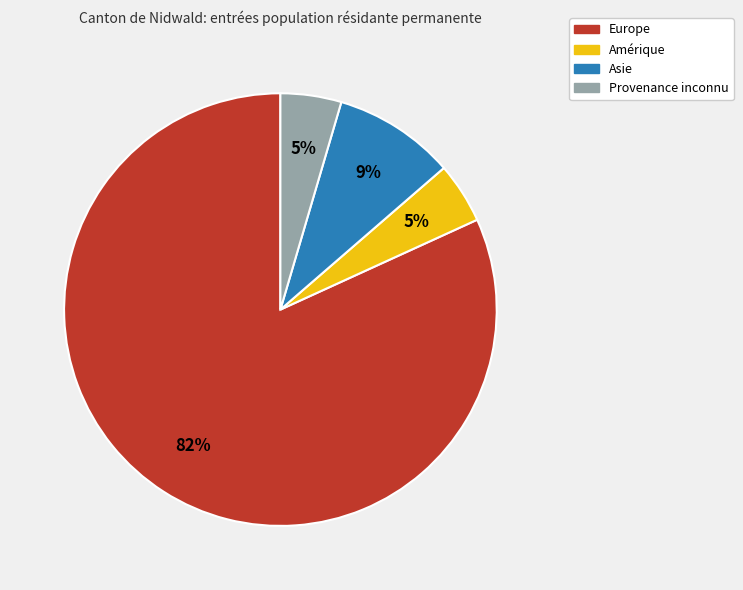

Do Provenance inconnu and Amérique together represent more than half of the pie?

No